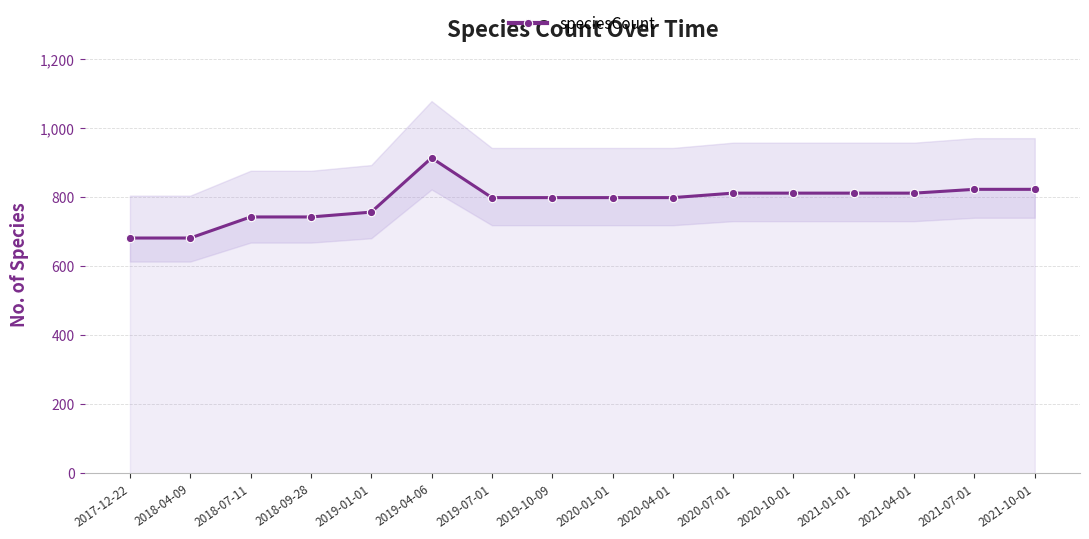

Is it true that the value at 2021-04-01 is 1370?

False